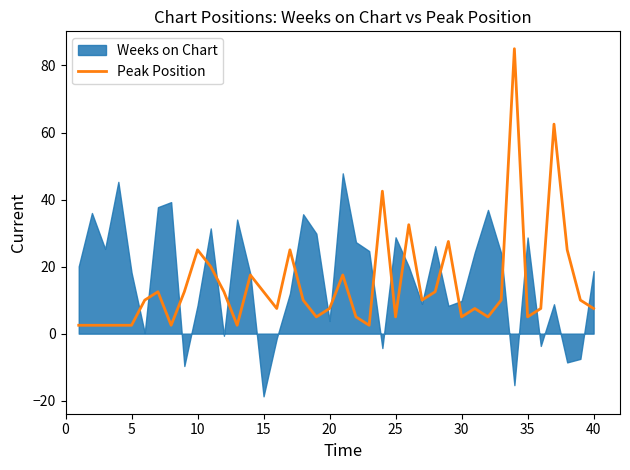

True or false: the data has more than 2 interior local peaks.

True